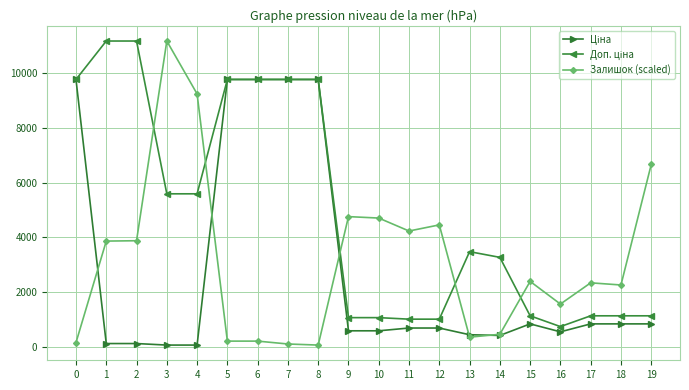

True or false: Залишок (scaled) has more than 0 interior local peaks.

True